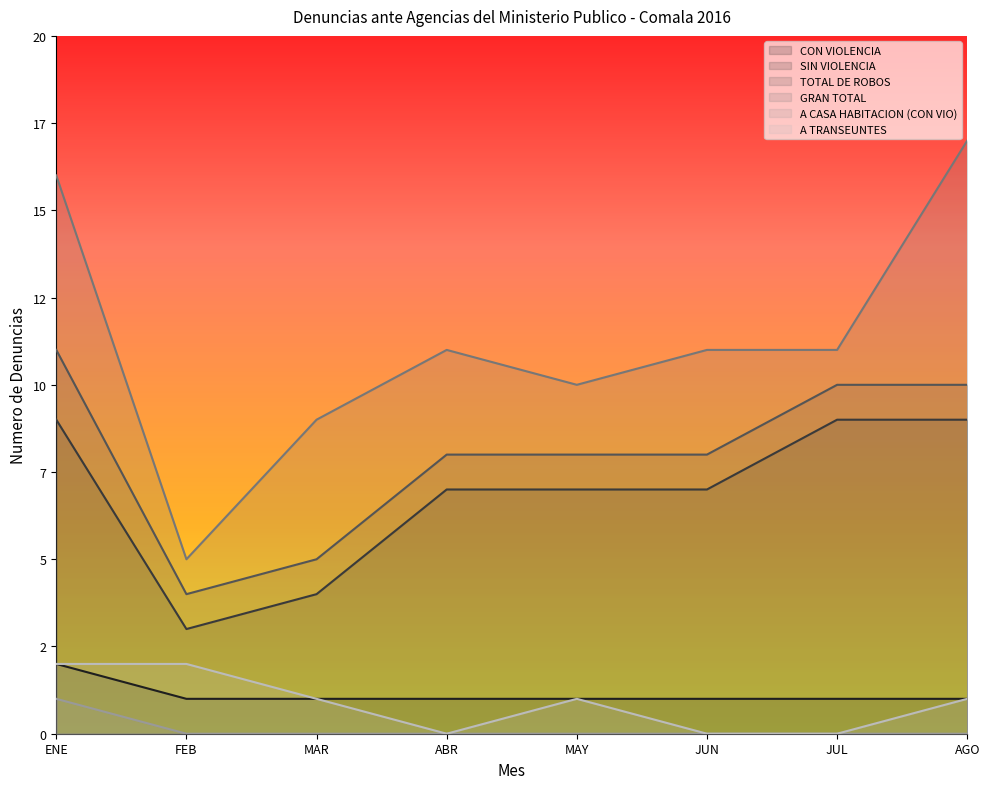

True or false: CON VIOLENCIA and A CASA HABITACION (CON VIO) intersect in this chart.

False